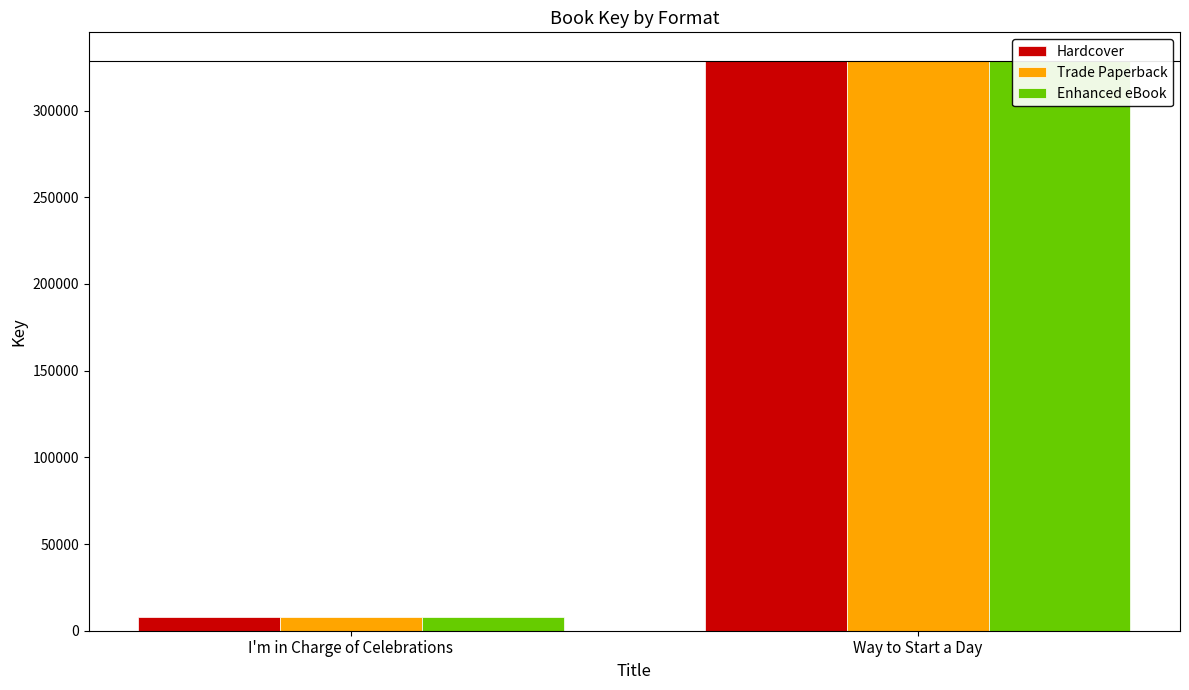

Reading left to right, what are all the values shown in this chart?

Hardcover: I'm in Charge of Celebrations=7927	Way to Start a Day=328715
Trade Paperback: I'm in Charge of Celebrations=7927	Way to Start a Day=328715
Enhanced eBook: I'm in Charge of Celebrations=7927	Way to Start a Day=328715